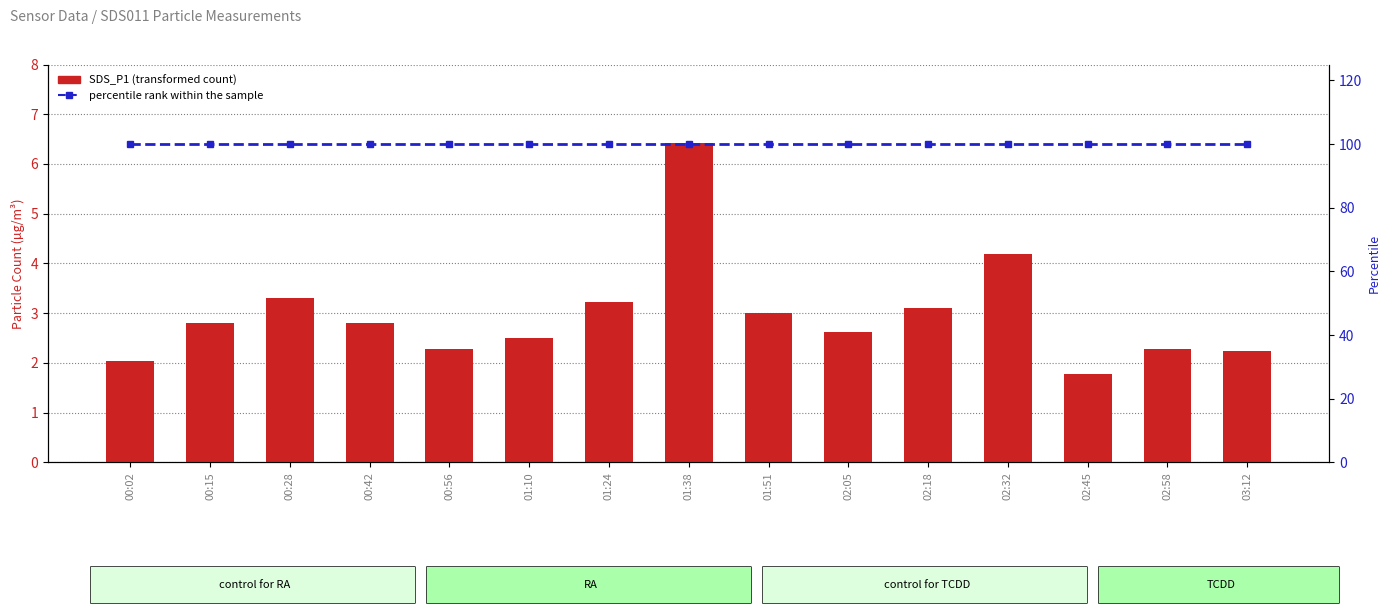

The value of percentile rank within the sample at 00:15 is 100.0. True or false?

True